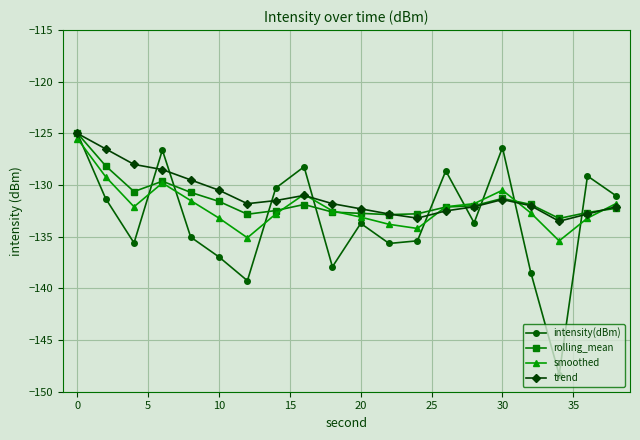

What are all the series names shown in the legend?

intensity(dBm), rolling_mean, smoothed, trend